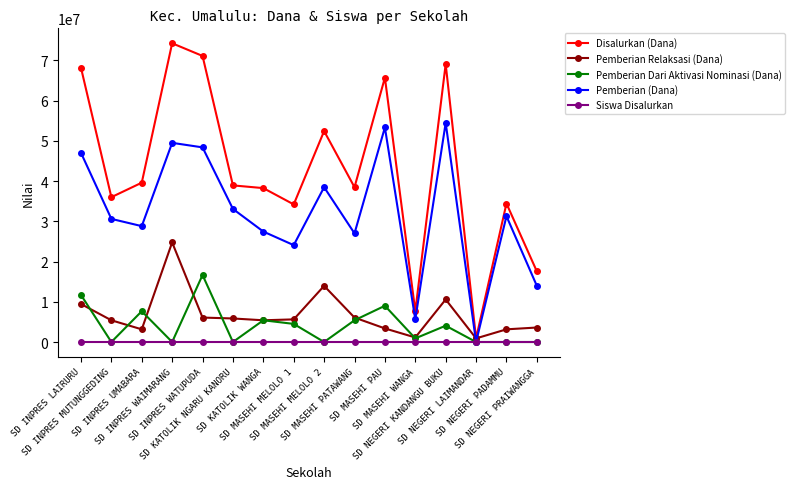

What is the spread (max minus min) of values at SD MASEHI PAU?

65699840